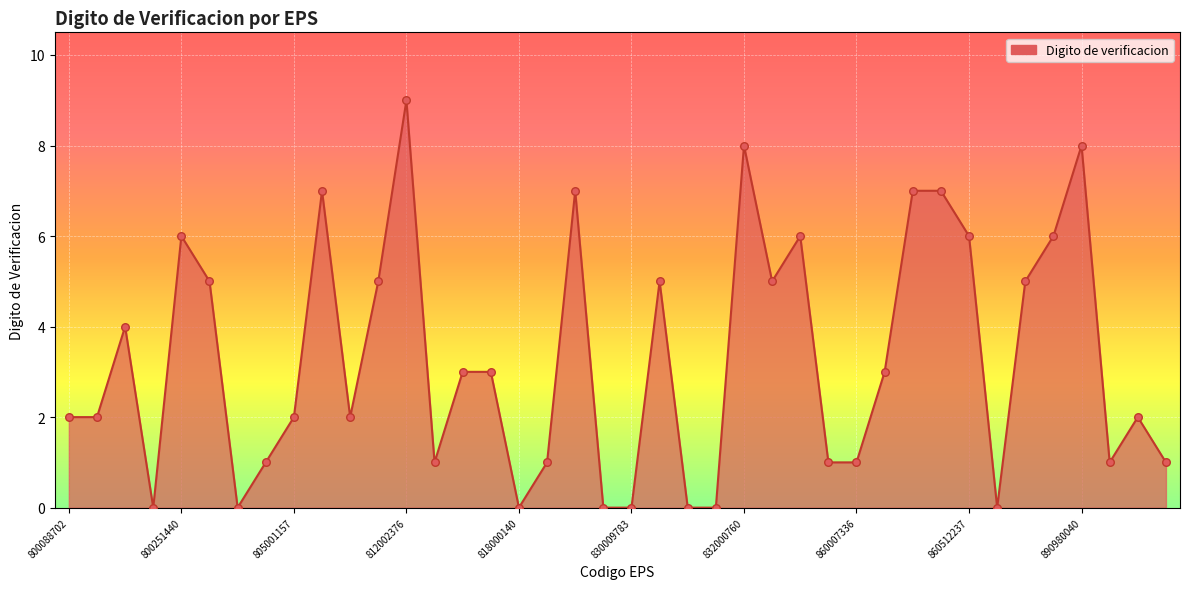

What is the maximum value shown in the chart?

9